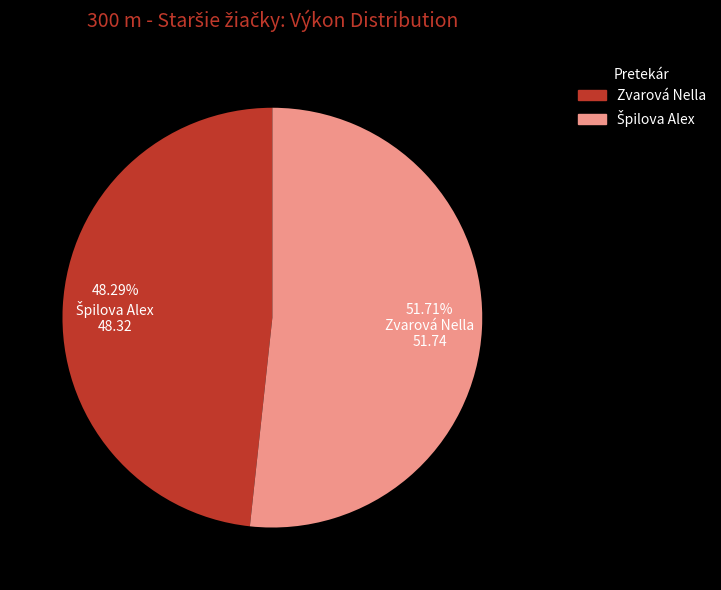

To the nearest percent, what is the difference between the largest and smallest slice percentages?

3%